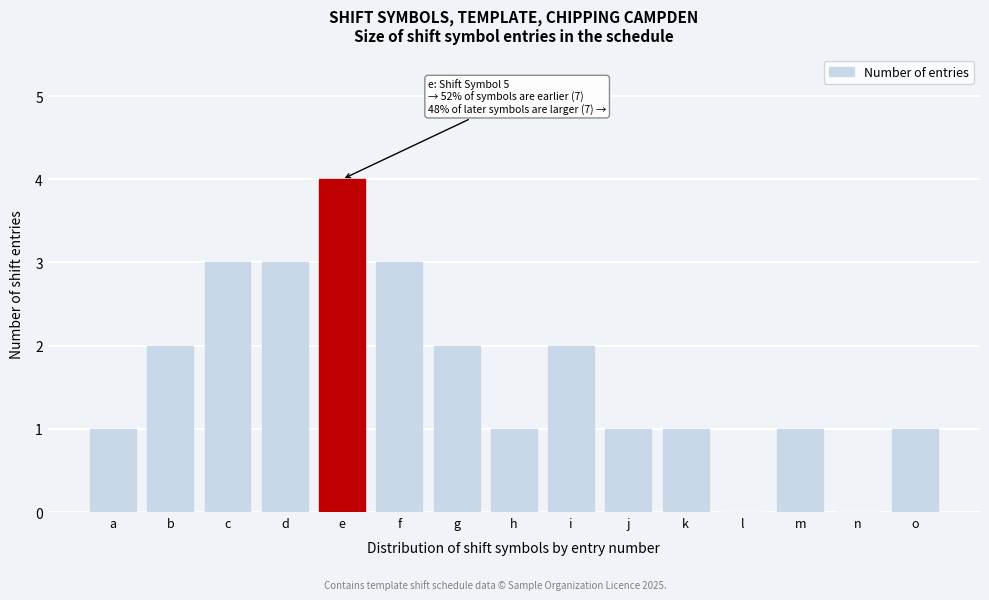

Reading left to right, what are all the values shown in this chart?

a=1	b=2	c=3	d=3	e=4	f=3	g=2	h=1	i=2	j=1	k=1	l=0	m=1	n=0	o=1